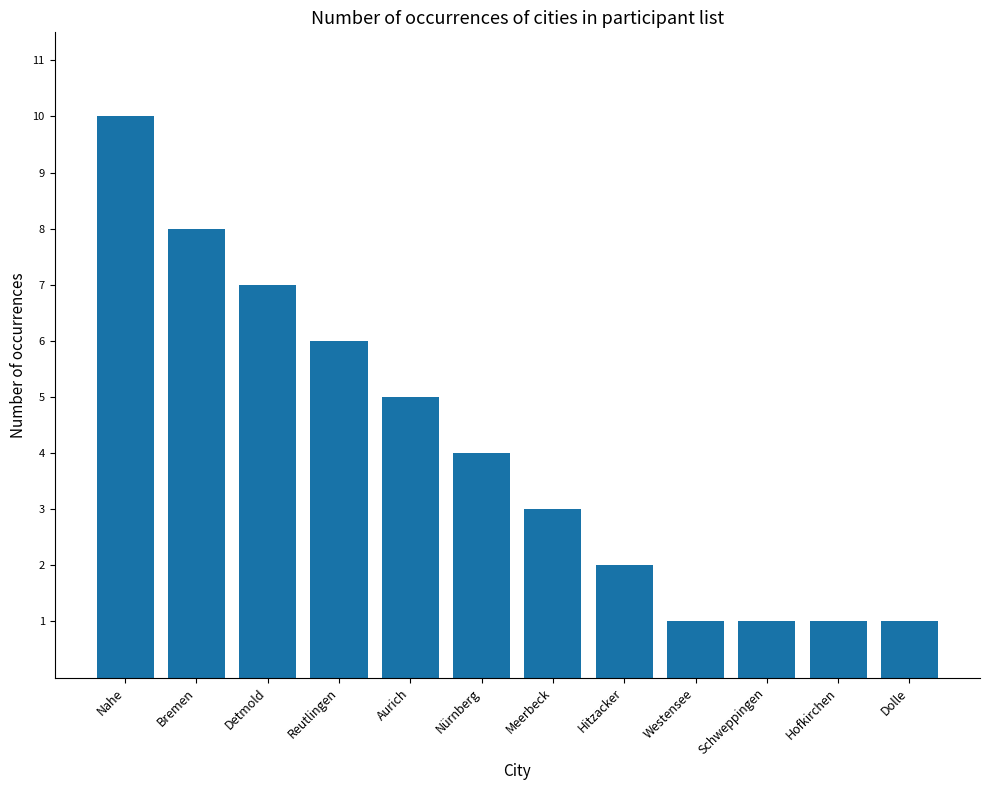

At which label does the data first exceed 4?

Nahe